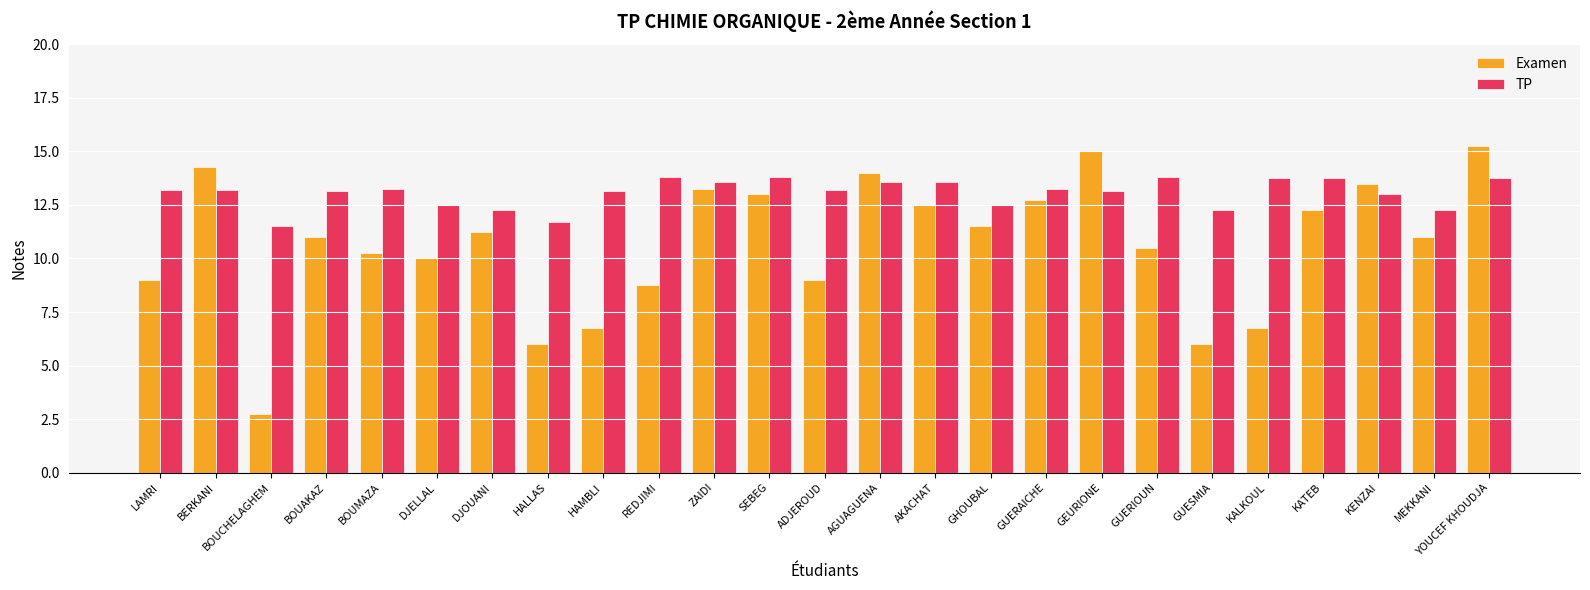

At how many categories does at least one series exceed 8?

25